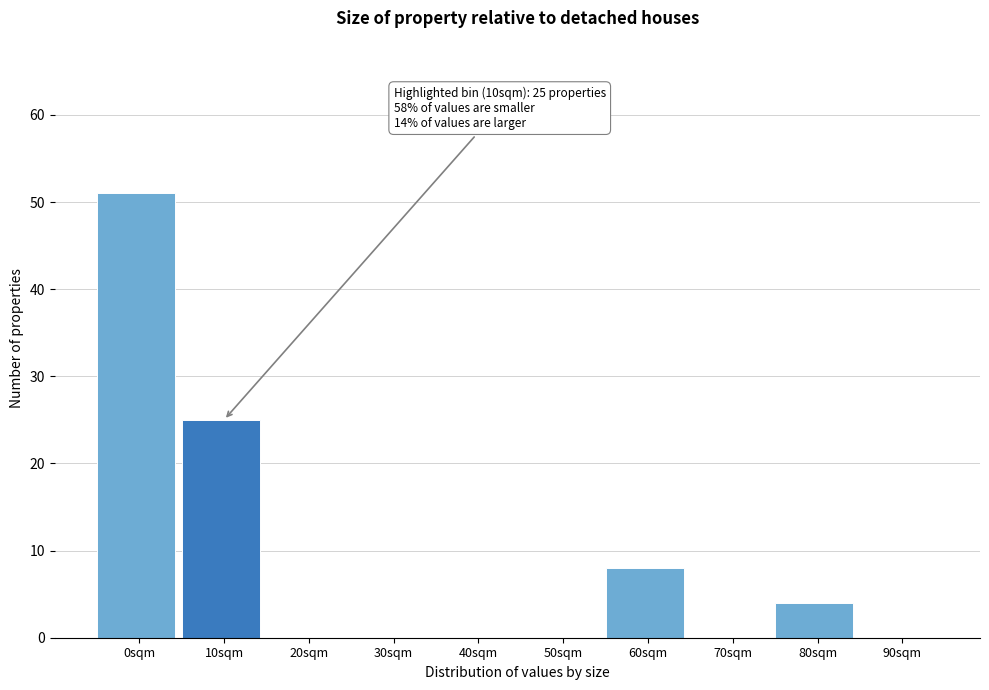

Reading left to right, extract all data points from this chart.

0sqm=51	10sqm=25	20sqm=0	30sqm=0	40sqm=0	50sqm=0	60sqm=8	70sqm=0	80sqm=4	90sqm=0